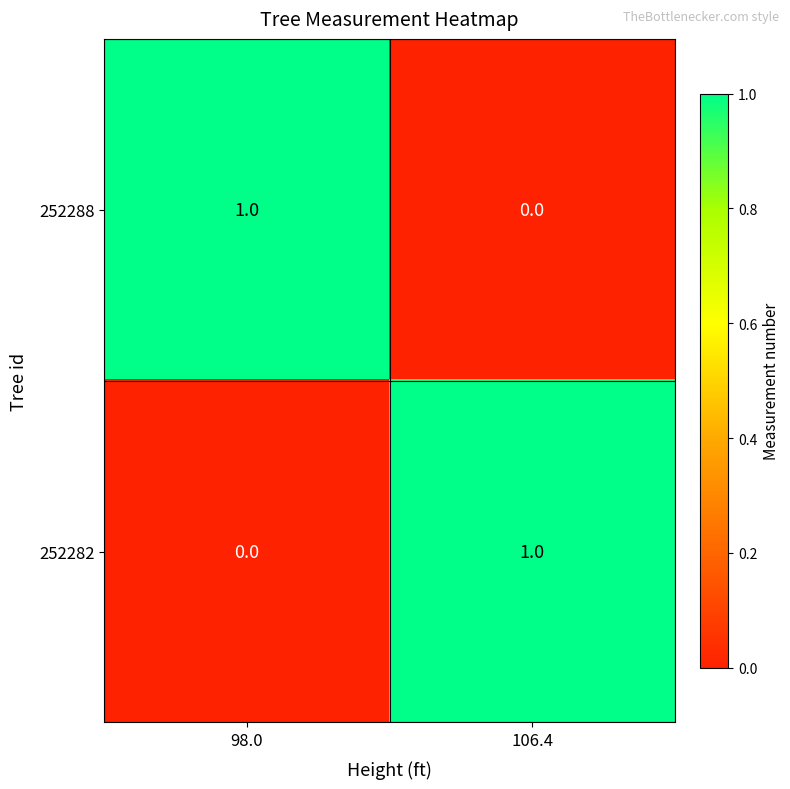

Is it true that 252288 equals 1 at 98.0?

True